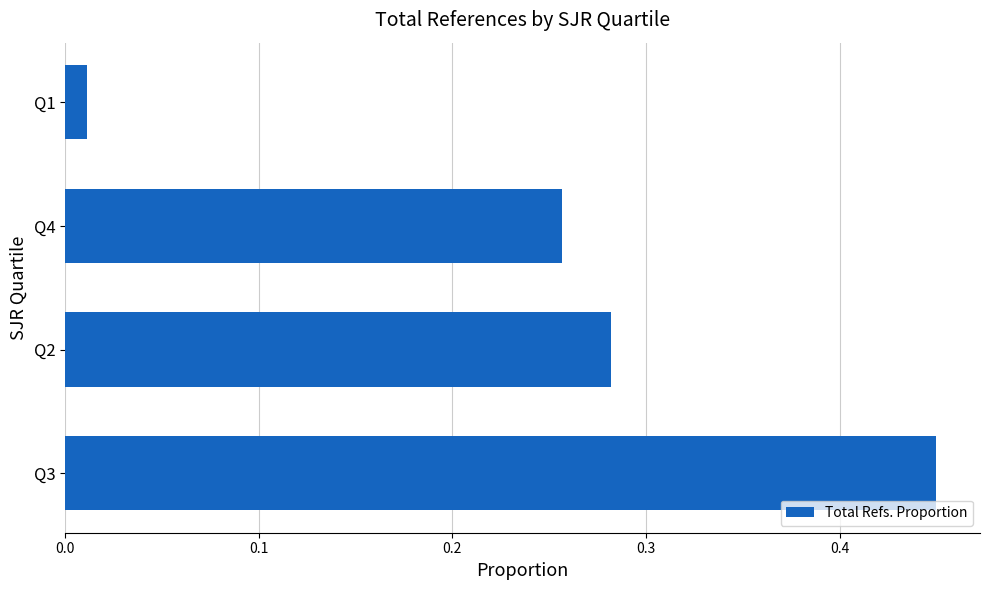

Does the chart contain any negative values?

No